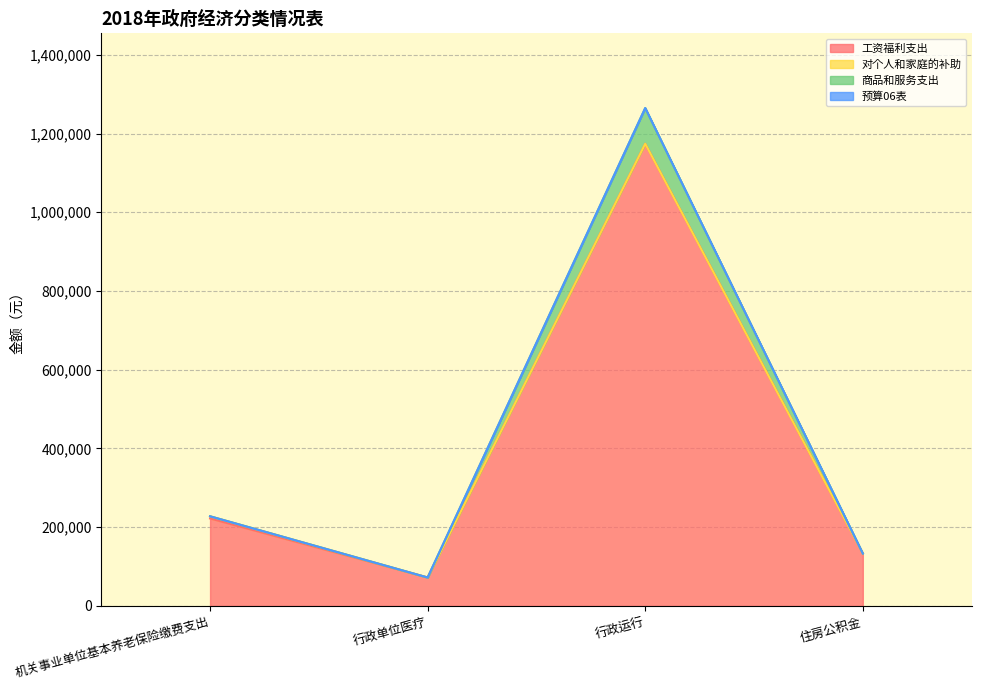

What value does the 工资福利支出 series have at 行政运行?

1173982.6